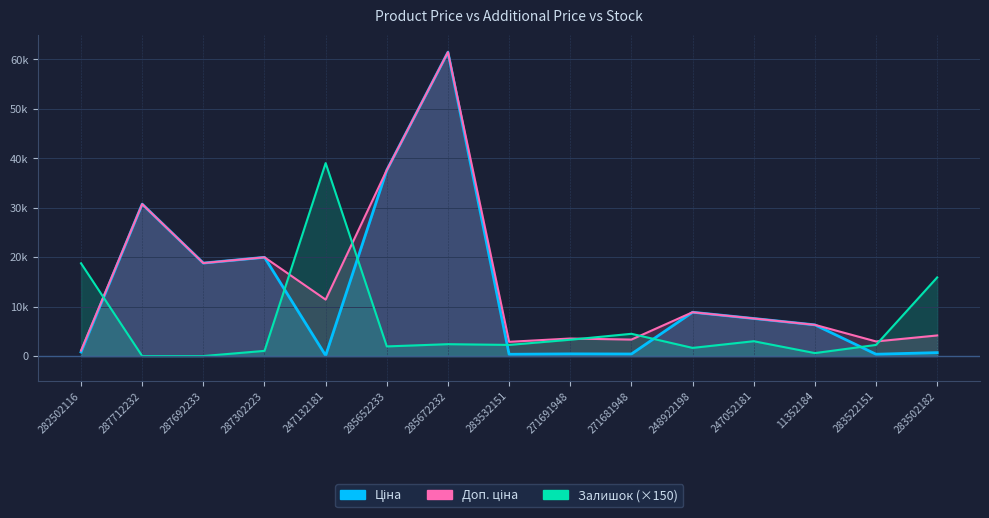

At which category is the sum across all series the highest?

285672232